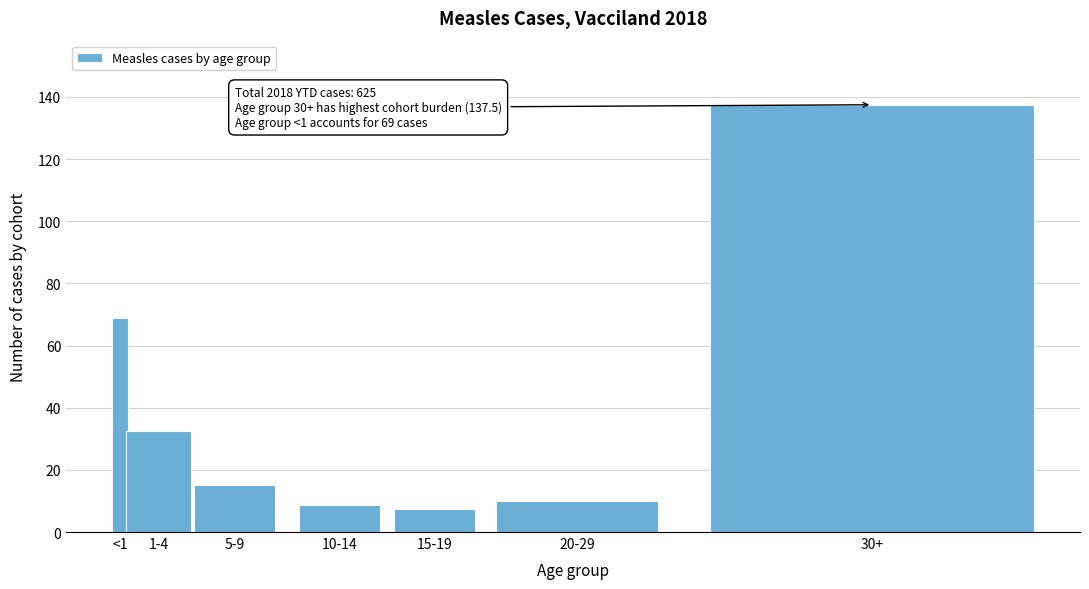

Reading right to left, transcribe all the data shown in this chart.

137.5	10.0	7.5	8.8	15.0	32.5	69.0